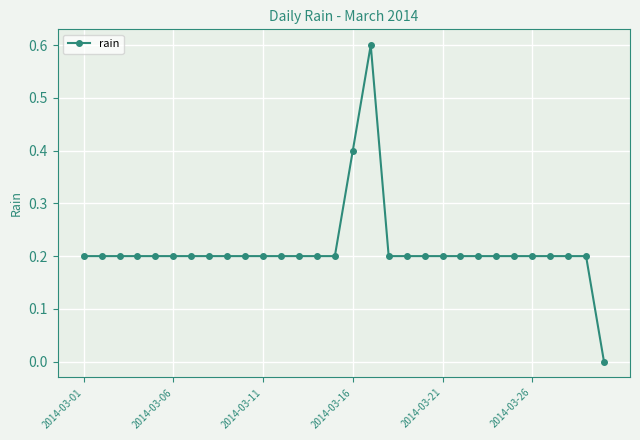

Count the number of categories in the chart.

30